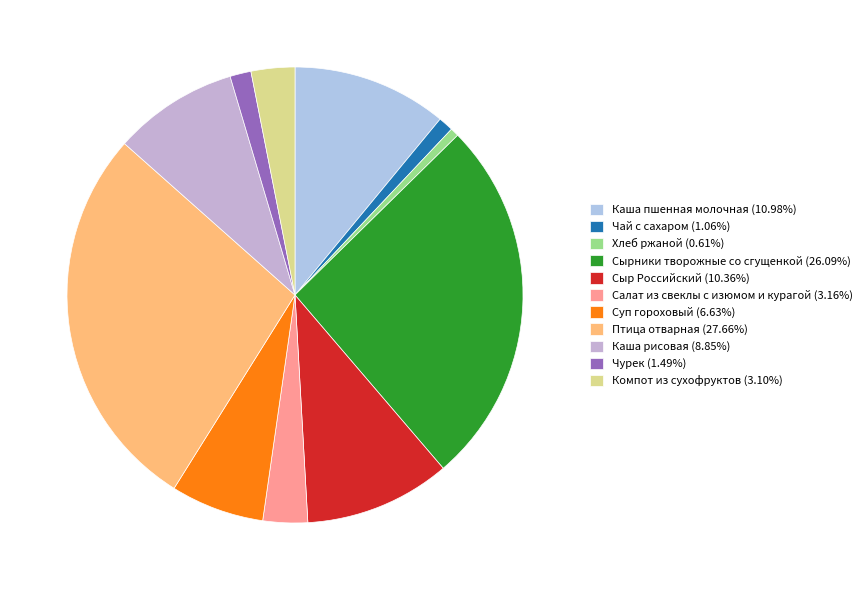

How many segments does this pie chart have?

11